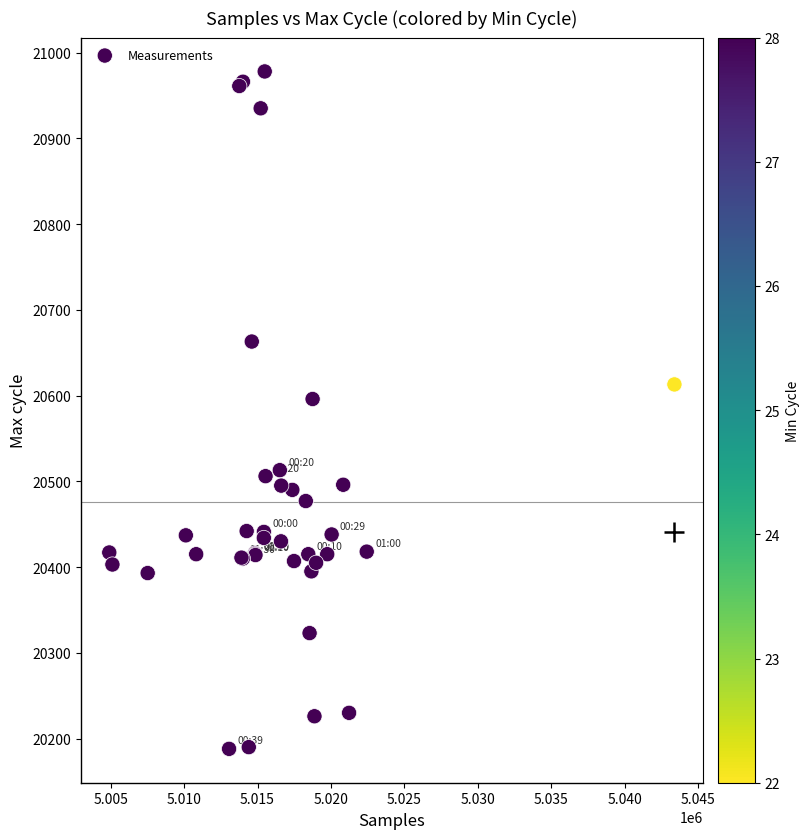

What Y value in the scatter plot is closest to 20583?

20596